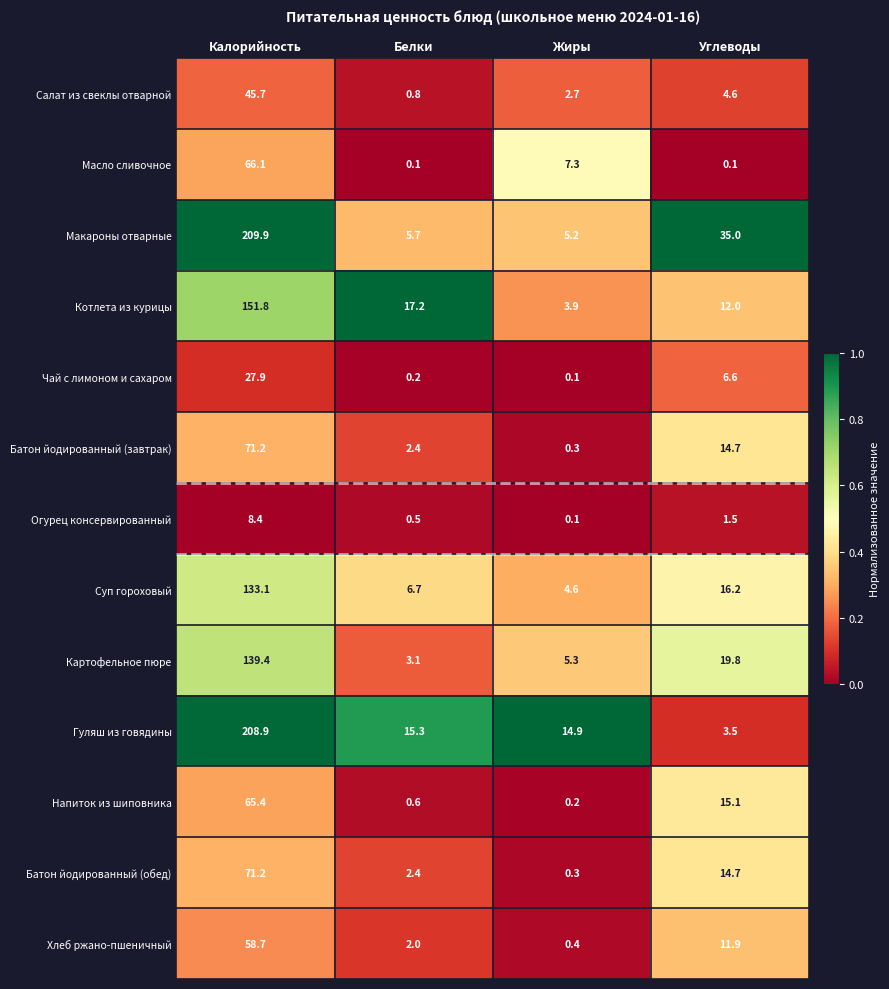

At which label does Масло сливочное first exceed 7?

Калорийность